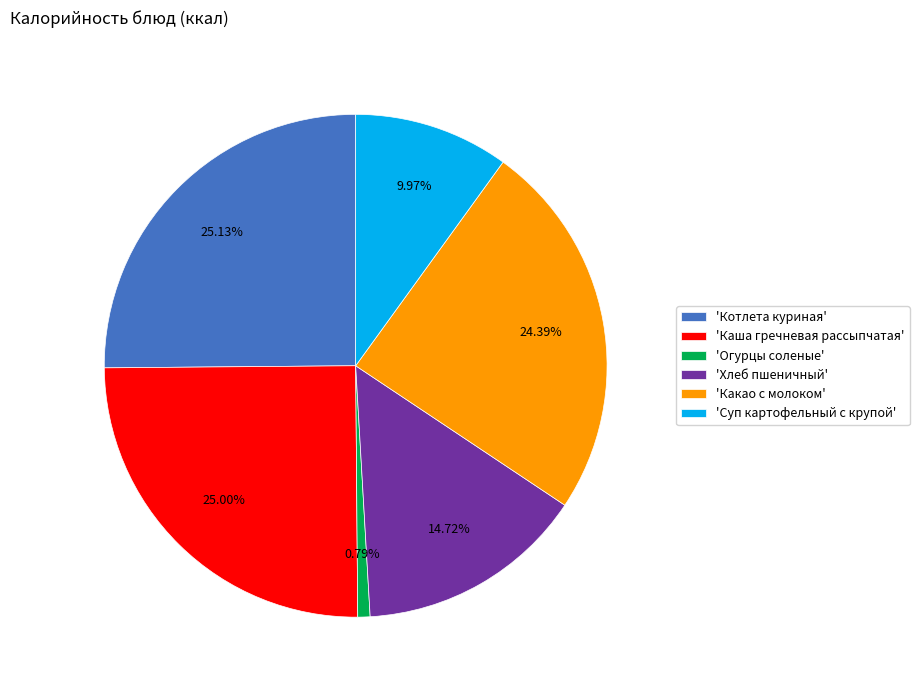

Which category has the smallest portion of the pie?

'Огурцы соленые'